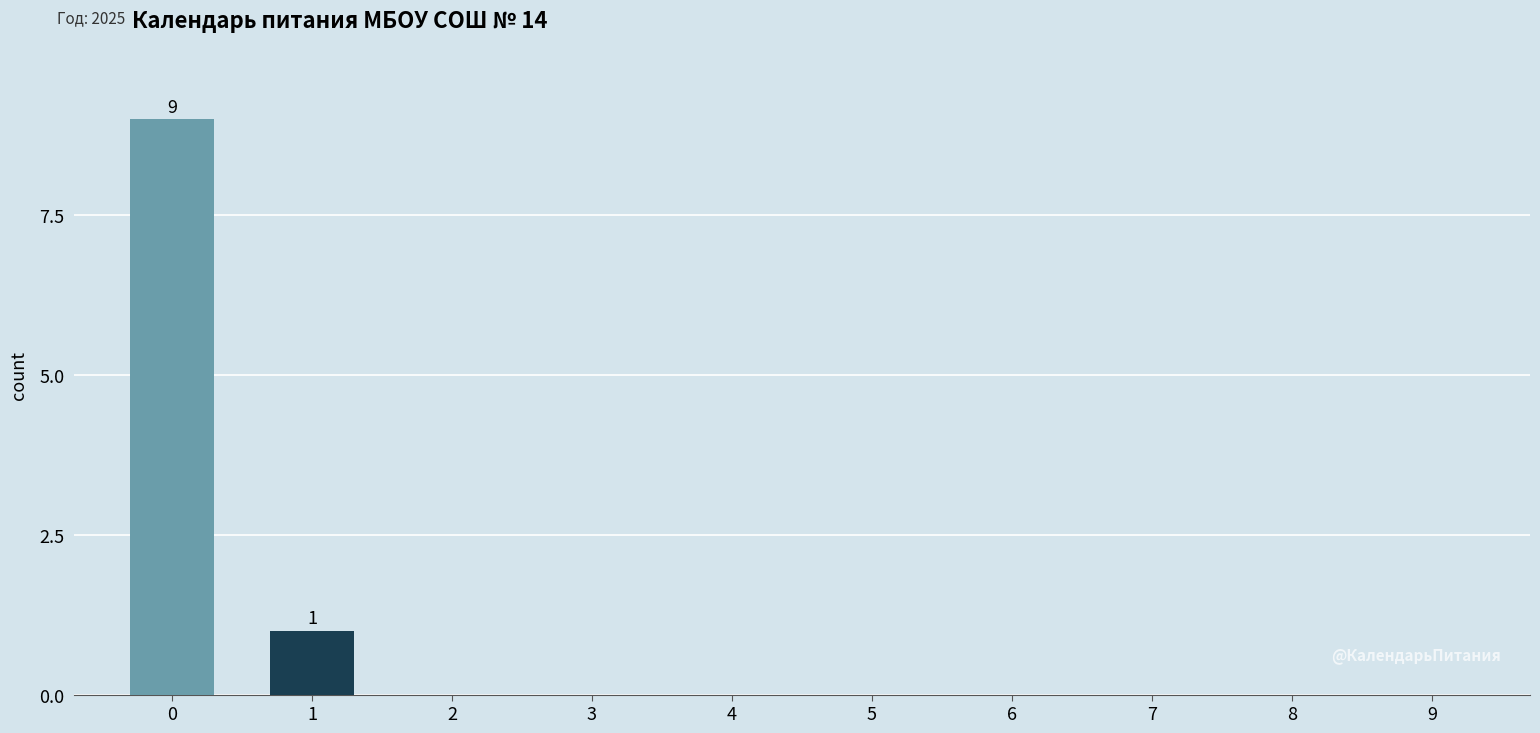

How many series are shown in this chart?

1